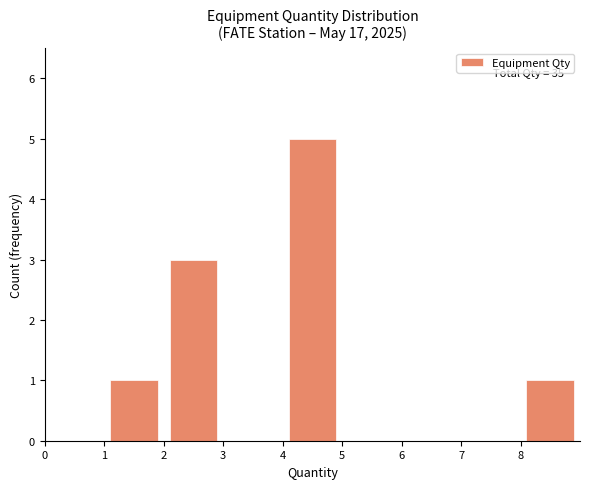

Which range on the x-axis has the tallest bar?

4 to 5